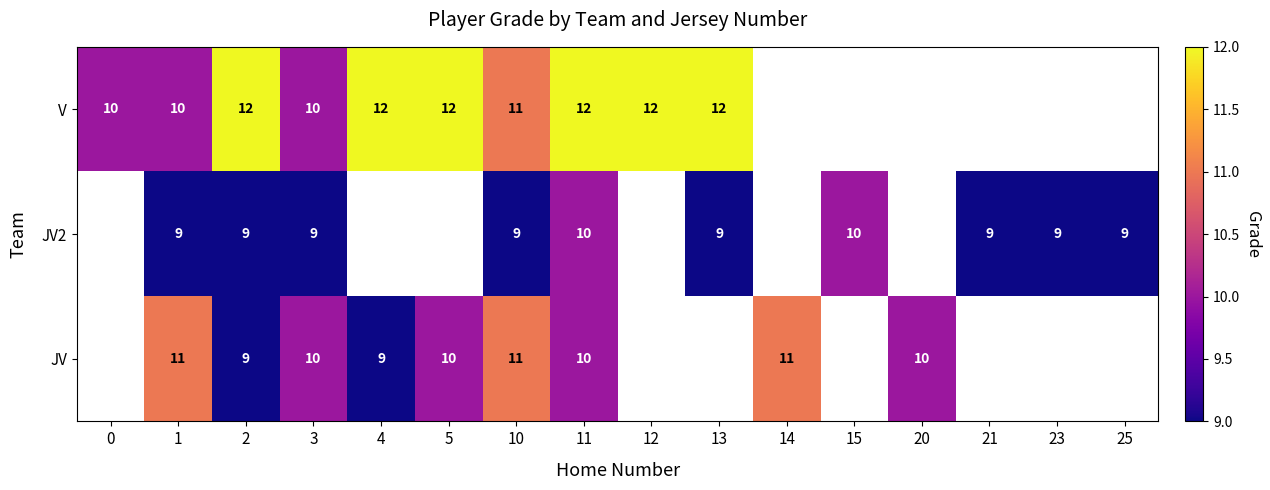

Which label corresponds to the largest value in the chart?

2